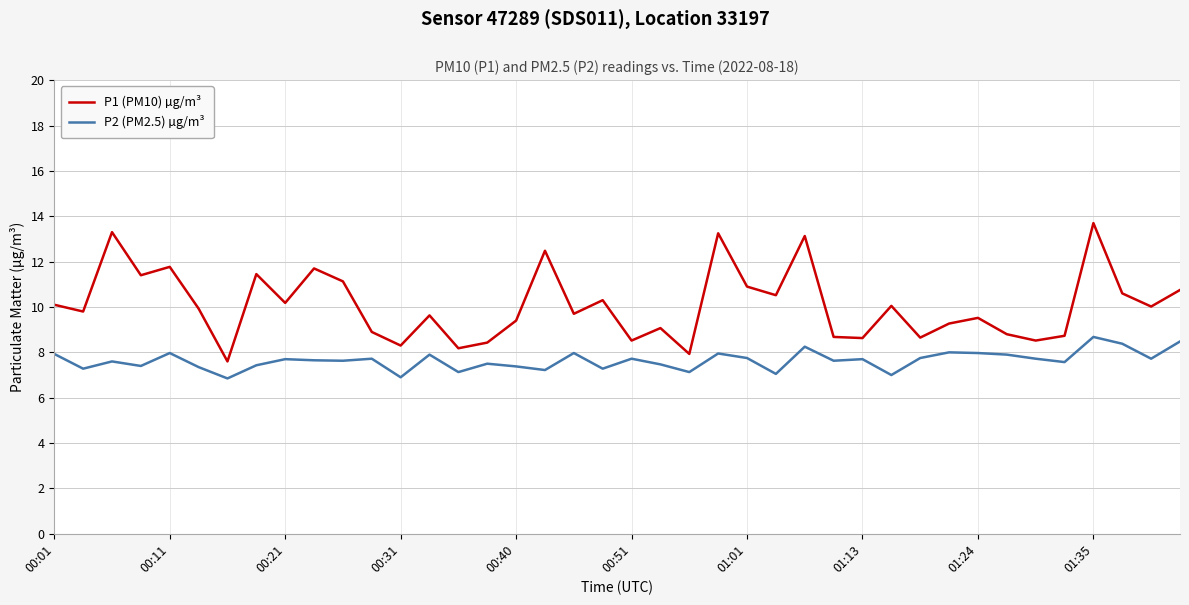

True or false: P2 (PM2.5) µg/m³ and P1 (PM10) µg/m³ intersect in this chart.

False